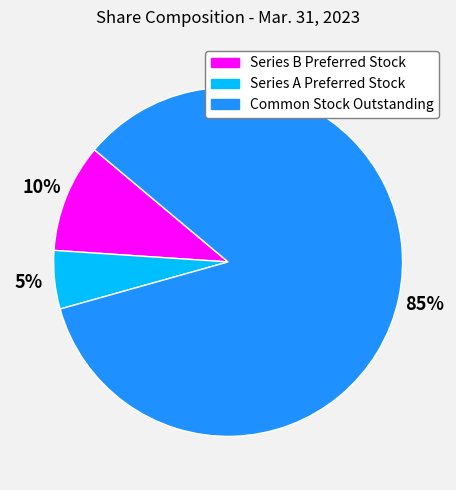

True or false: Series A Preferred Stock accounts for 11% of the total.

False